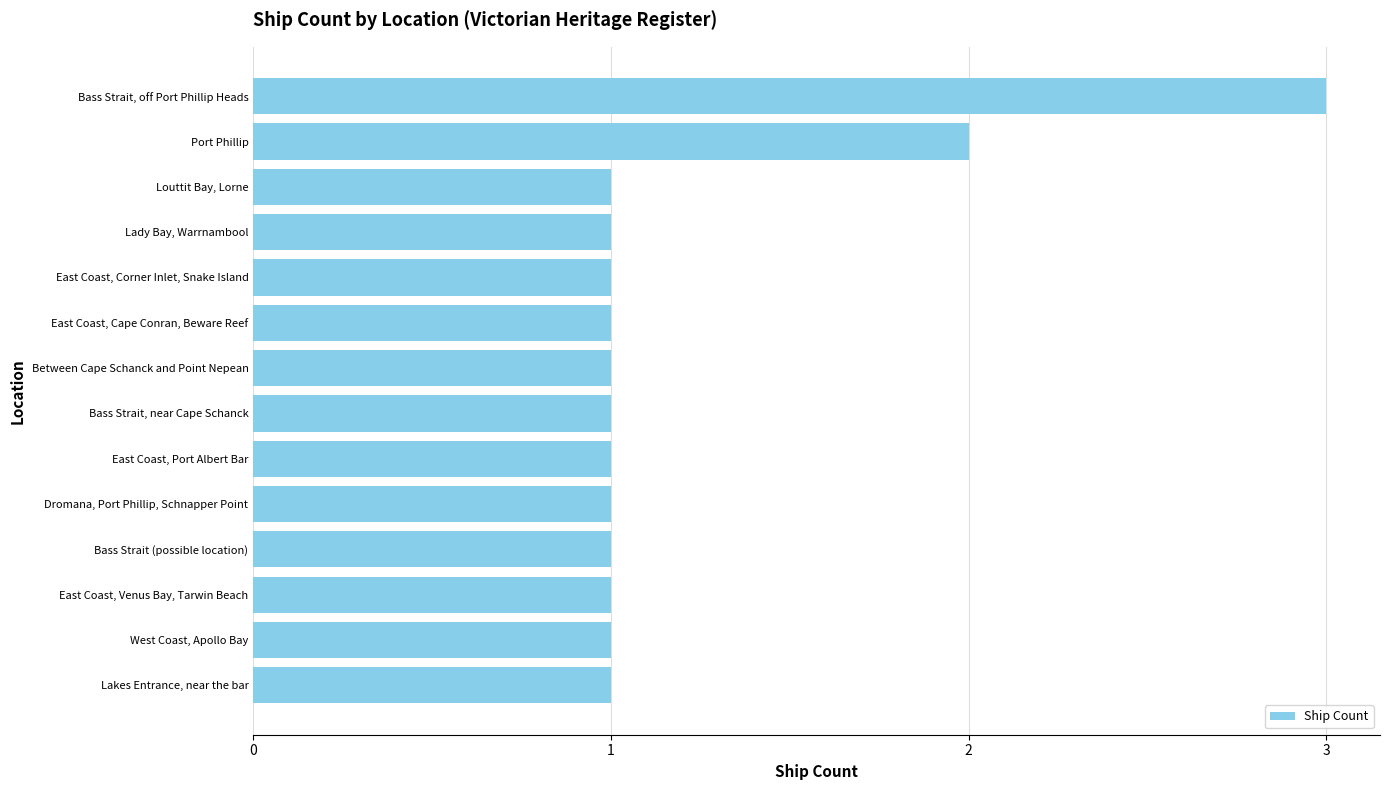

Where is the data nearest to the value 2?

Port Phillip